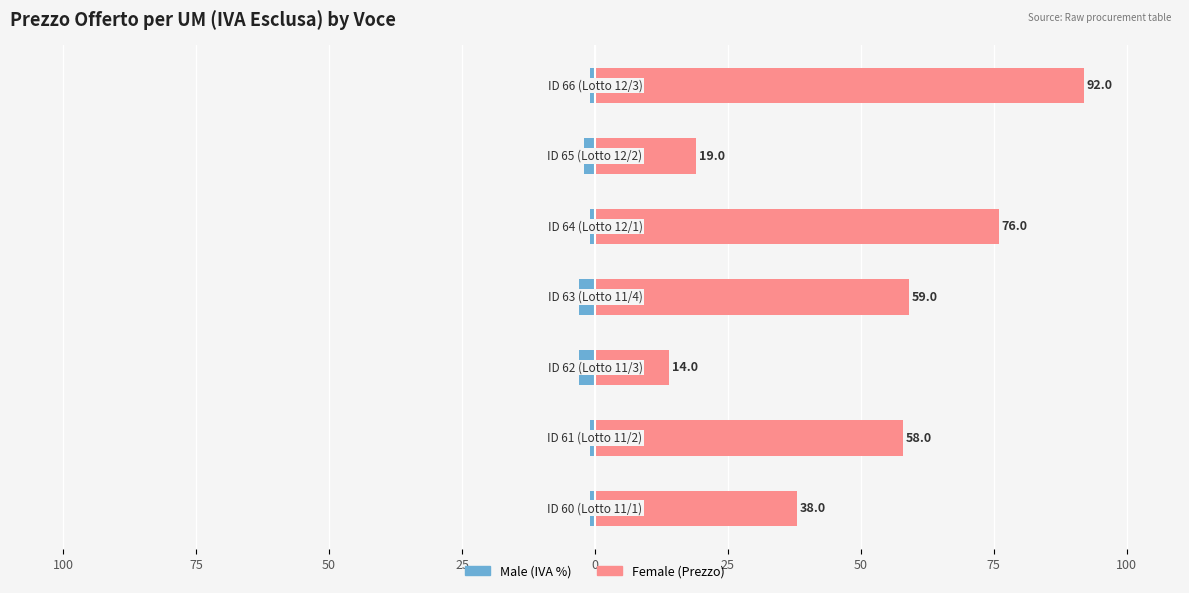

Between 25 and 75, which is larger?

75